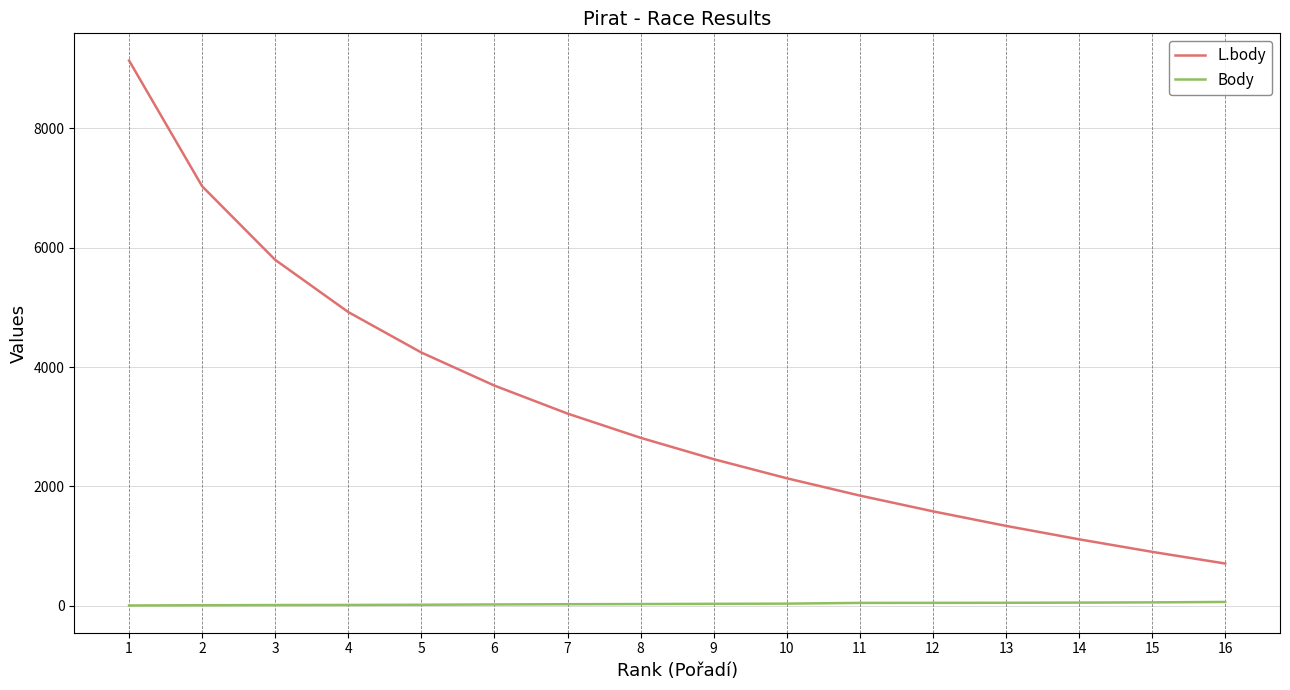

What is the greatest value displayed?

9136